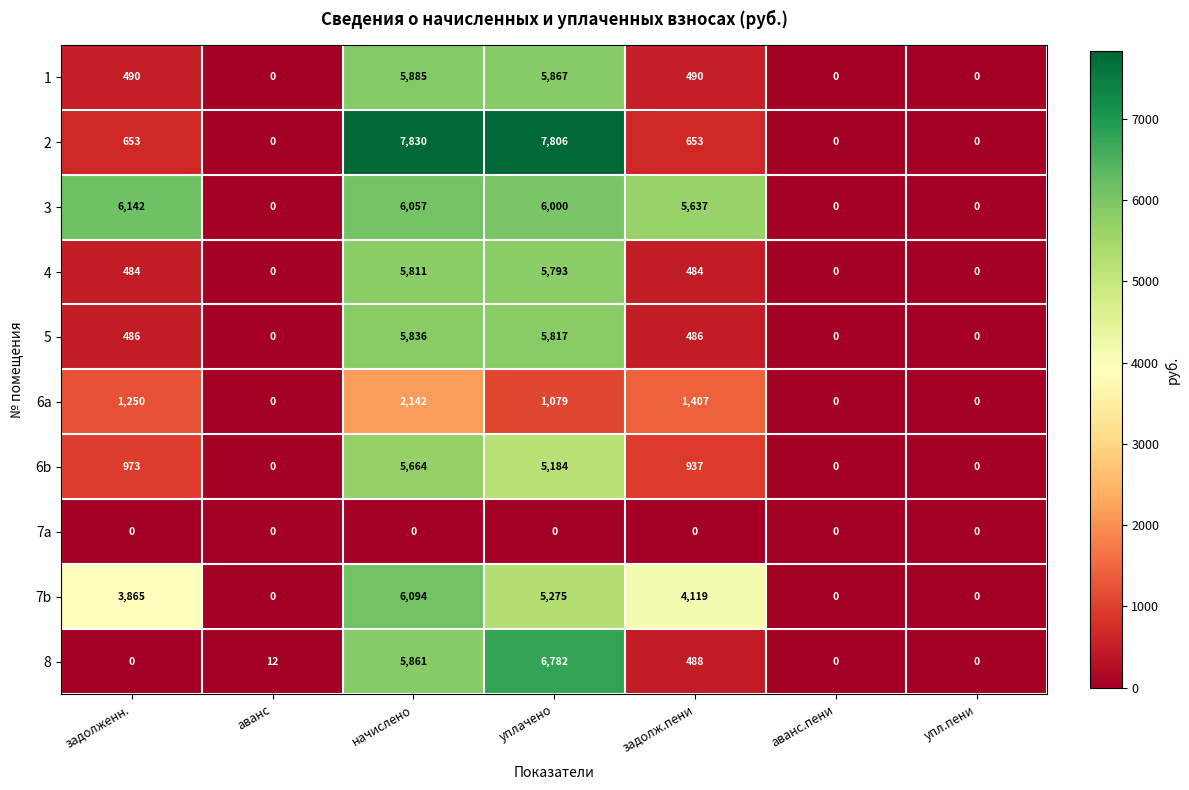

How many distinct data groups are displayed?

10